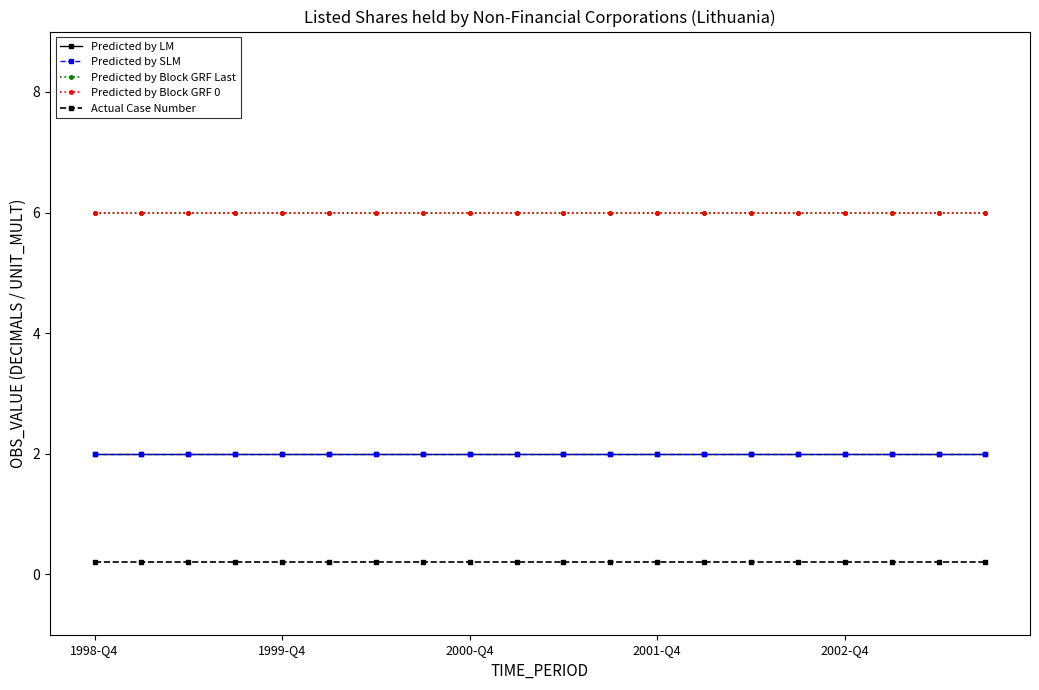

Reading right to left, list all the values displayed in this chart.

Predicted by LM: 2.0	2.0	2.0	2.0	2.0	2.0	2.0	2.0	2.0	2.0	2.0	2.0	2.0	2.0	2.0	2.0	2.0	2.0	2.0	2.0
Predicted by SLM: 2.0	2.0	2.0	2.0	2.0	2.0	2.0	2.0	2.0	2.0	2.0	2.0	2.0	2.0	2.0	2.0	2.0	2.0	2.0	2.0
Predicted by Block GRF Last: 6.0	6.0	6.0	6.0	6.0	6.0	6.0	6.0	6.0	6.0	6.0	6.0	6.0	6.0	6.0	6.0	6.0	6.0	6.0	6.0
Predicted by Block GRF 0: 6.0	6.0	6.0	6.0	6.0	6.0	6.0	6.0	6.0	6.0	6.0	6.0	6.0	6.0	6.0	6.0	6.0	6.0	6.0	6.0
Actual Case Number: 0.2	0.2	0.2	0.2	0.2	0.2	0.2	0.2	0.2	0.2	0.2	0.2	0.2	0.2	0.2	0.2	0.2	0.2	0.2	0.2